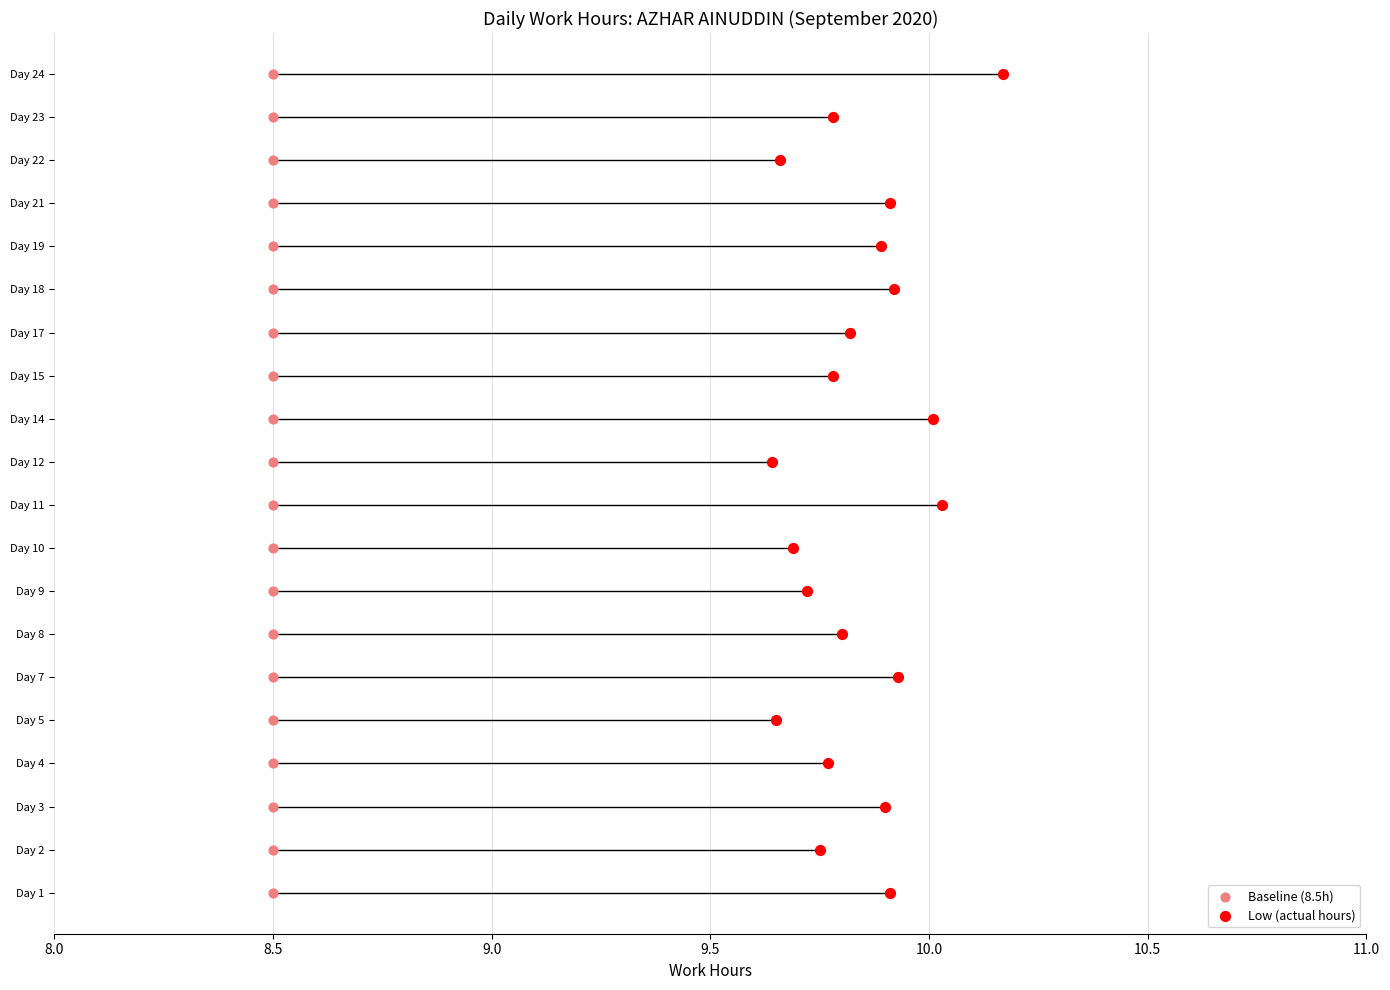

Is the value of Baseline (8.5h) at 14 greater than the value of Low (actual hours) at 19?

No